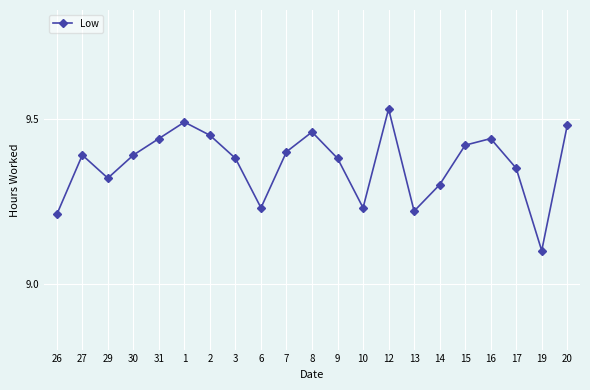

What is the difference between the second highest and minimum values?

0.4